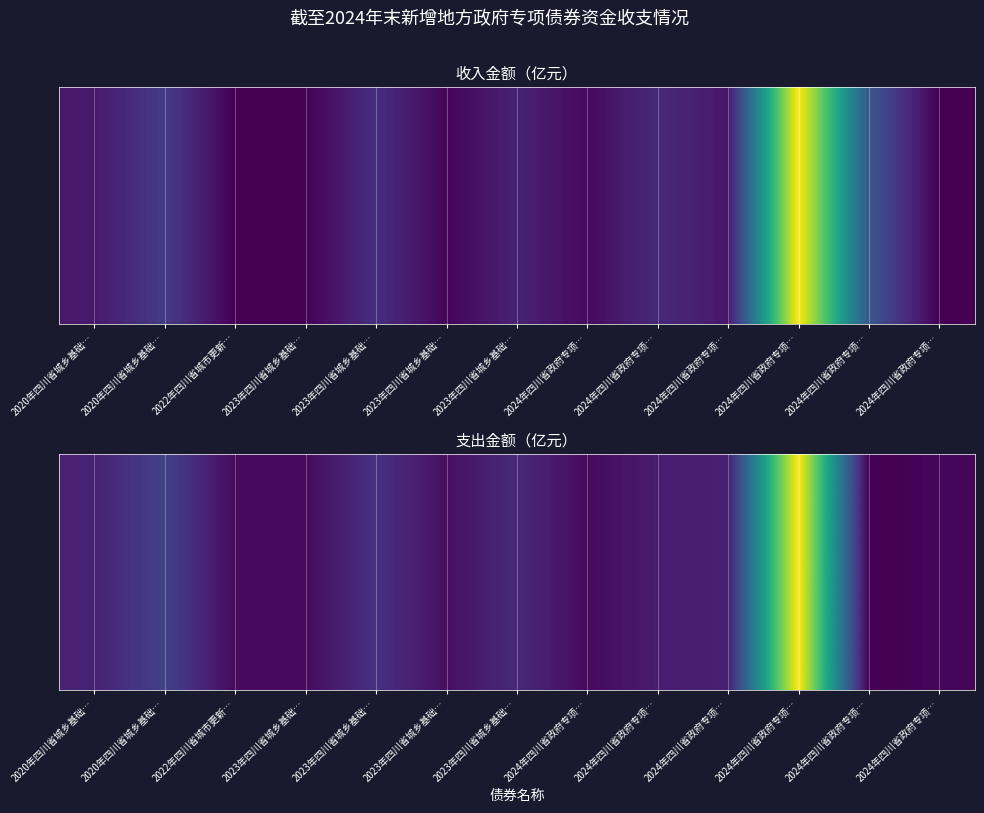

What is the change in value from 2020年四川省城乡基础… to 2024年四川省政府专项…?

-0.1